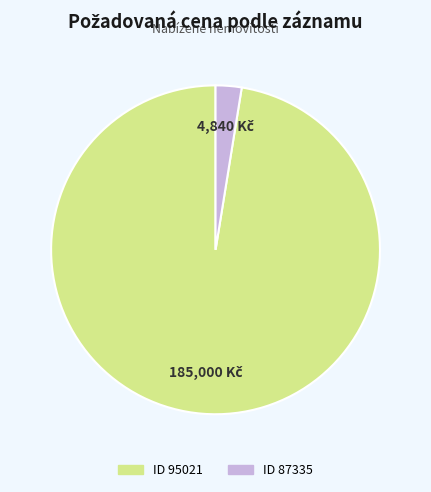

Is there any slice that represents more than half of the pie?

Yes